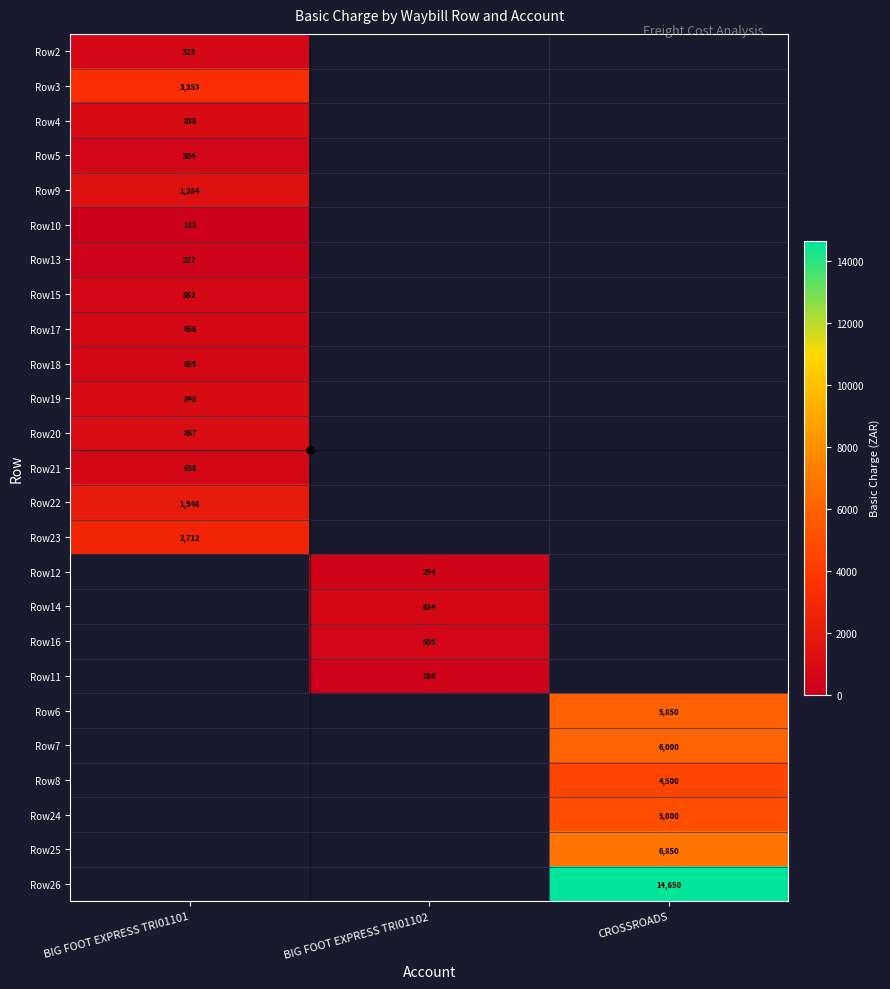

Is the value of Row6 at BIG FOOT EXPRESS TRI01101 greater than the value of Row18 at BIG FOOT EXPRESS TRI01101?

No